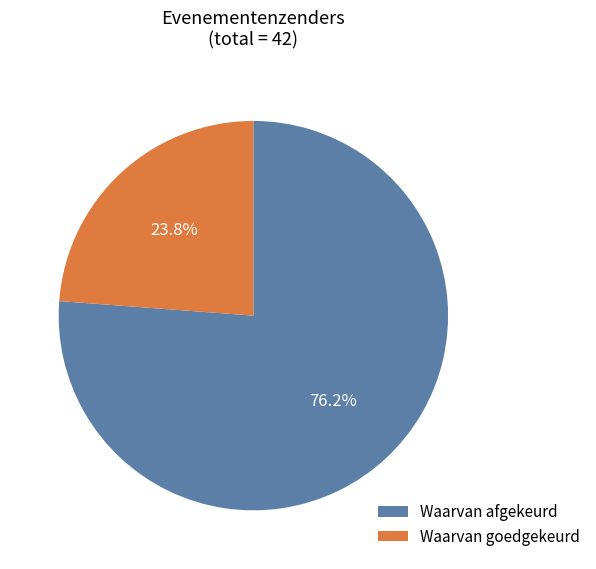

To the nearest percent, what is the combined percentage of Waarvan goedgekeurd and Waarvan afgekeurd?

100%